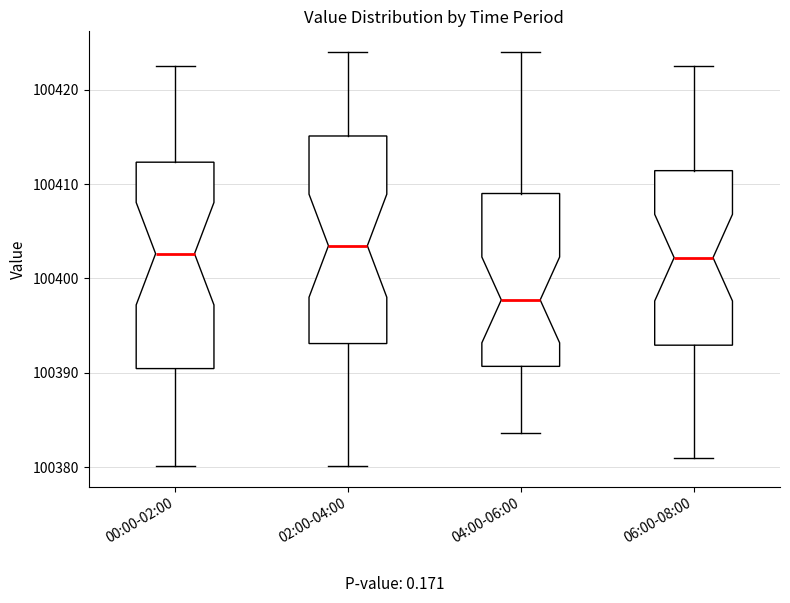

Reading left to right, read every box against the y-axis: the position of its median line, the range the box covers, and the ends of its whiskers. The values are not printed on the chart, so give them approximately, as read against the axis.

00:00-02:00: median 100403, box 100390 to 100412, whiskers 100380 to 100422
02:00-04:00: median 100403, box 100393 to 100415, whiskers 100380 to 100424
04:00-06:00: median 100398, box 100391 to 100409, whiskers 100384 to 100424
06:00-08:00: median 100402, box 100393 to 100411, whiskers 100381 to 100422